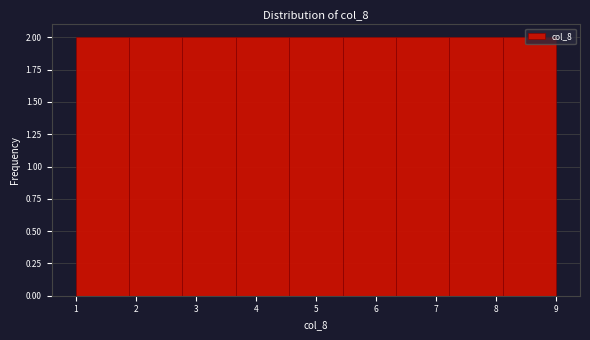

What is the height of the bar covering 1.0 to 1.9 on the x-axis? Neither the bar edges nor the heights are printed on the chart, so give them approximately, as read against the axes.

2